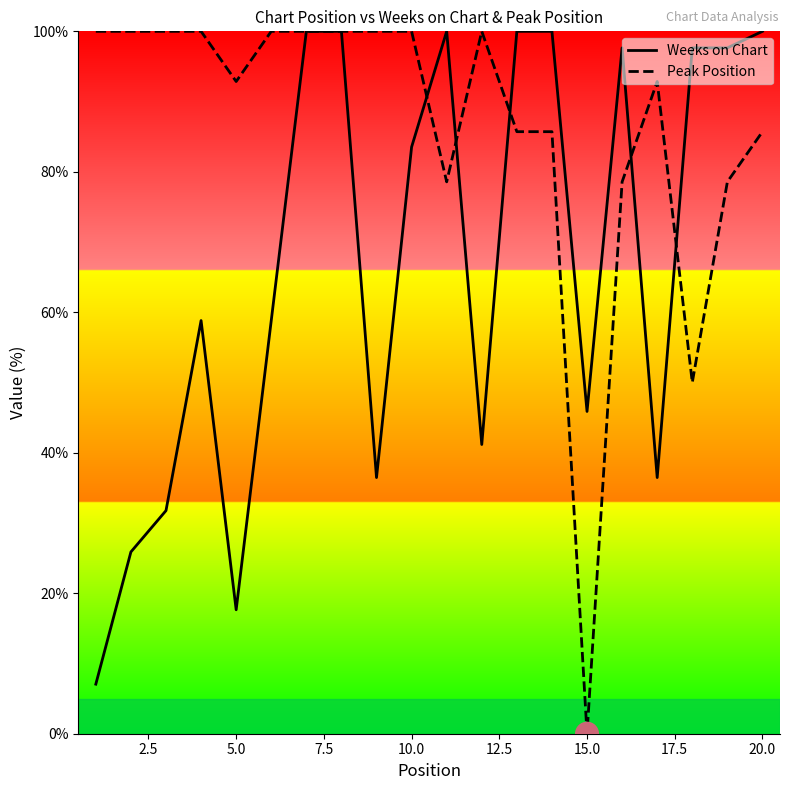

Which series has the largest total across all categories?

Peak Position